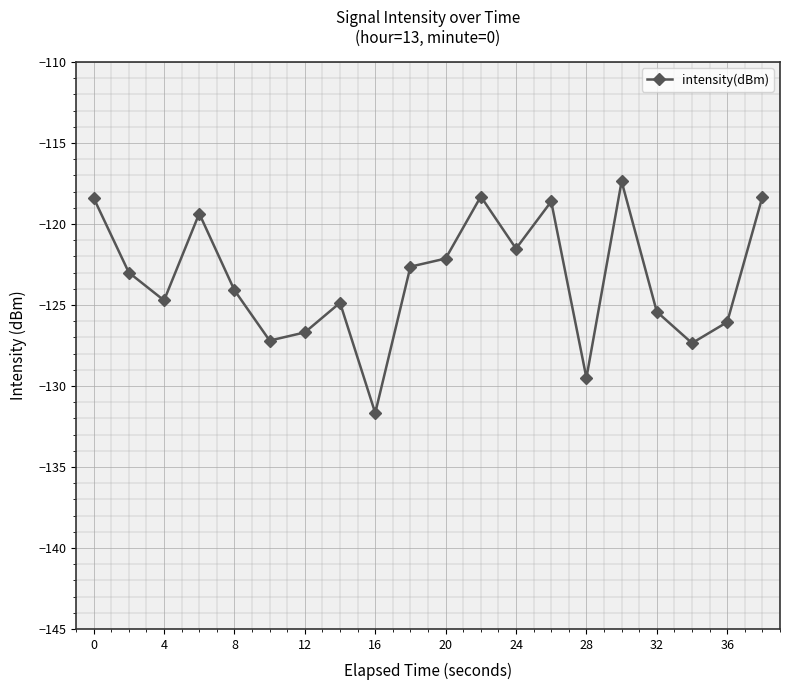

What is the value of the 14th point from the left?

-118.6